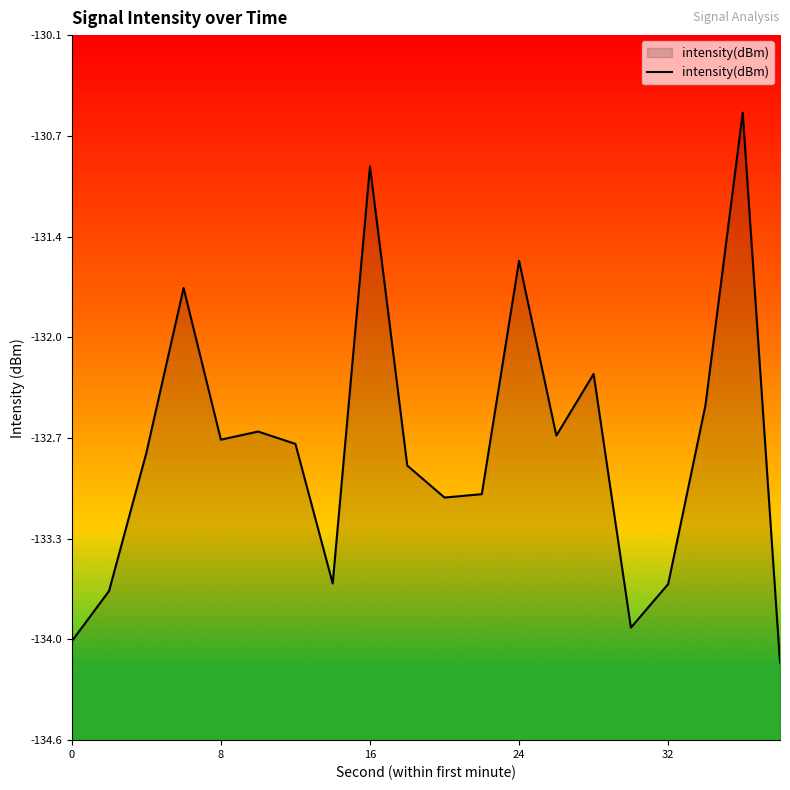

Reading left to right, transcribe all the data shown in this chart.

-134.0	-133.7	-132.8	-131.7	-132.7	-132.7	-132.7	-133.6	-130.9	-132.9	-133.1	-133.1	-131.6	-132.7	-132.3	-133.9	-133.6	-132.5	-130.6	-134.1